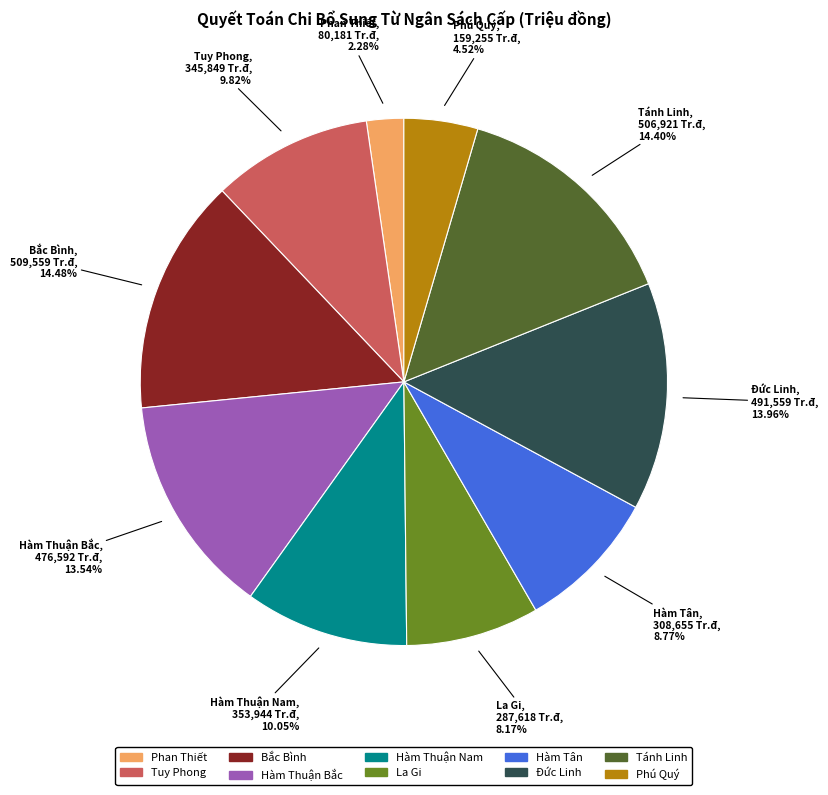

What percentage is the Phú Quý slice, to the nearest percent?

5%